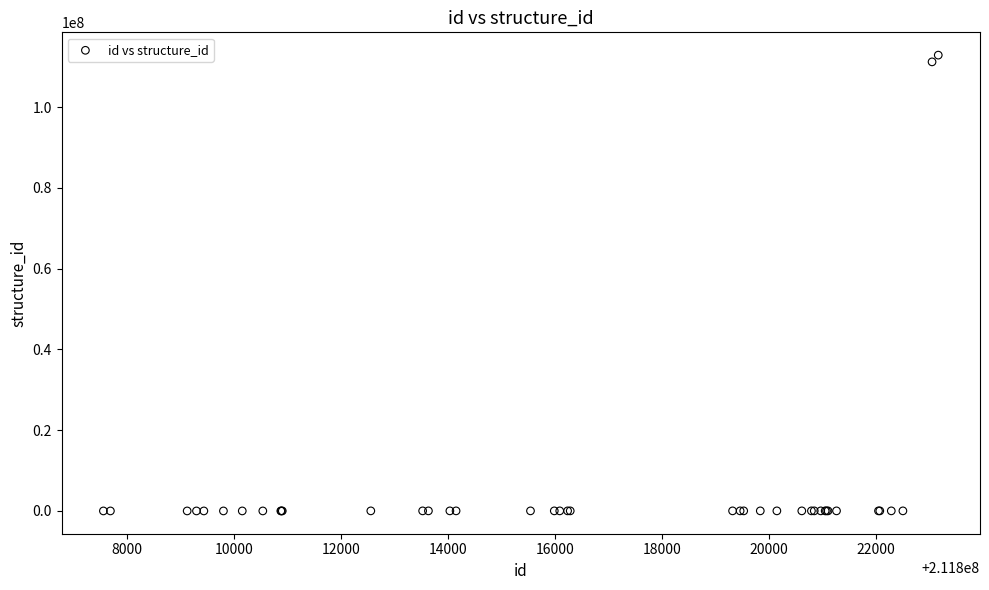

What Y value in the scatter plot is closest to 56446200?

111220822